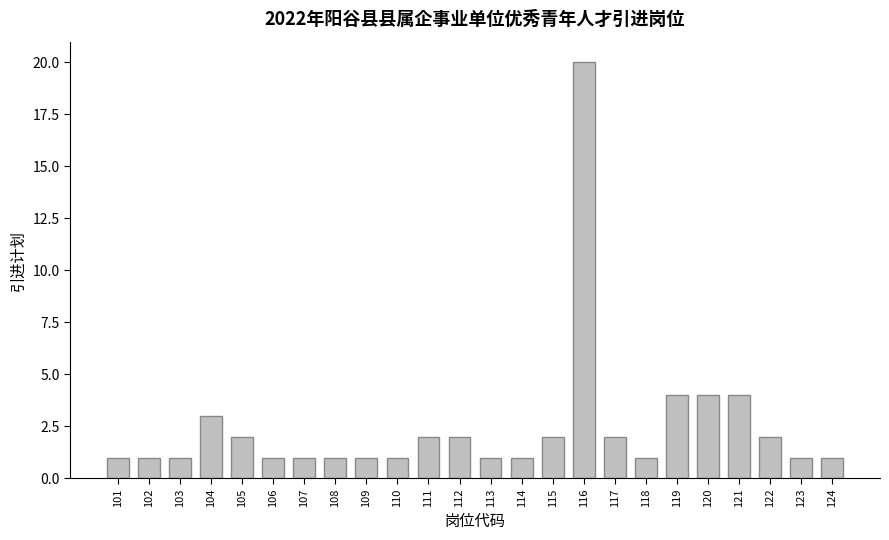

Reading left to right, what are all the values shown in this chart?

1	1	1	3	2	1	1	1	1	1	2	2	1	1	2	20	2	1	4	4	4	2	1	1